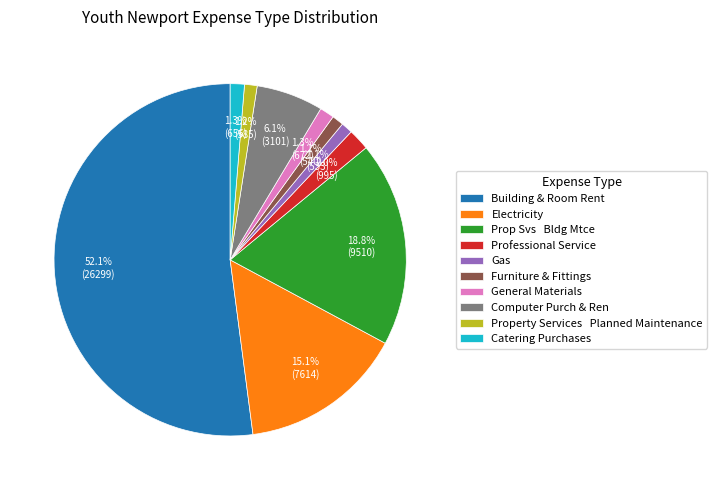

True or false: General Materials accounts for 1% of the total.

True